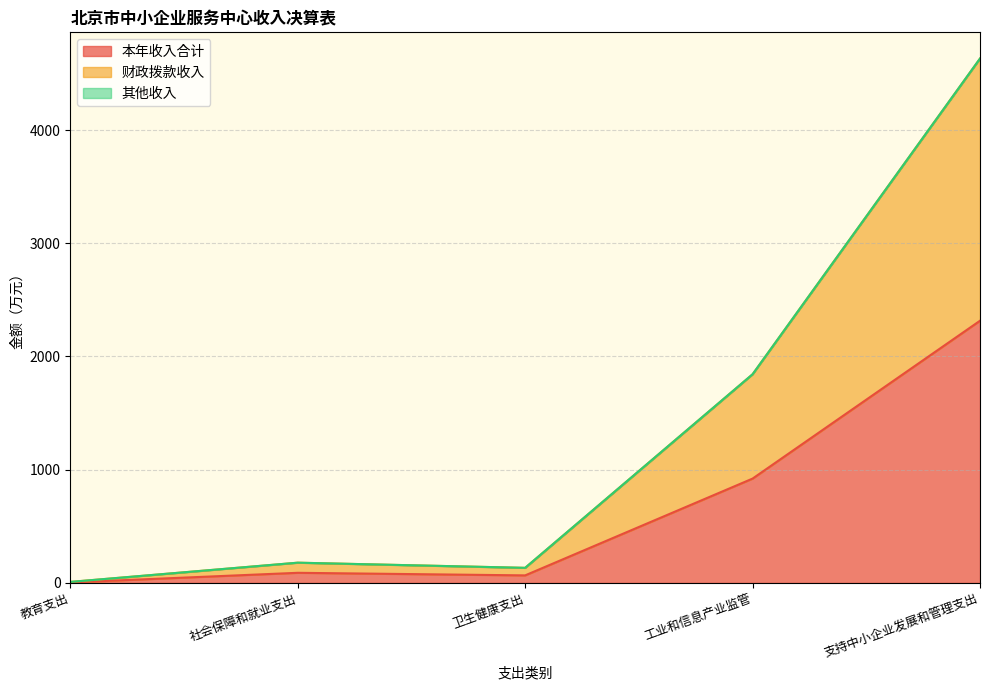

What is the smallest value displayed?

4.5